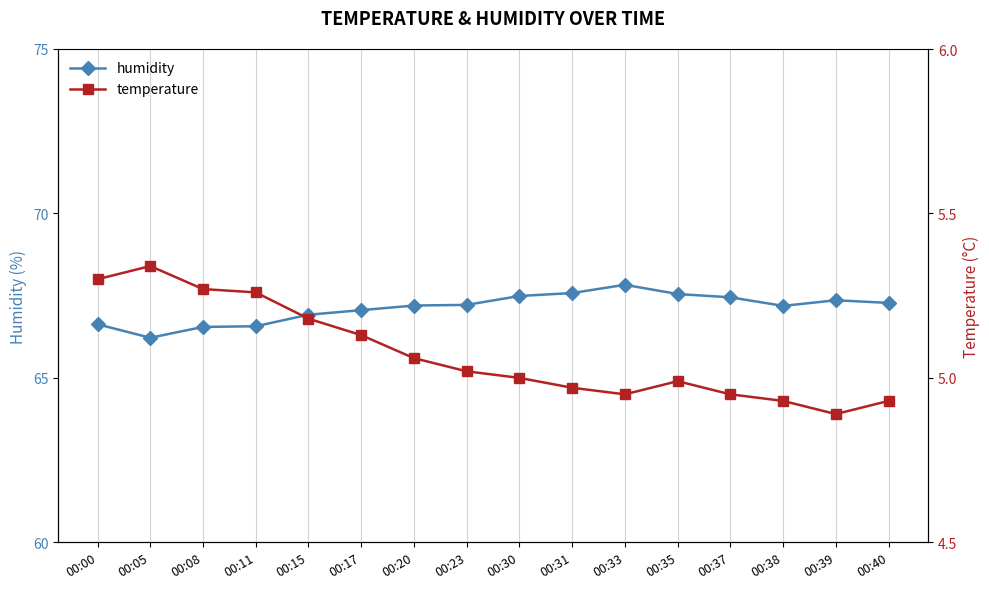

Reading left to right, transcribe all the data shown in this chart.

humidity: 00:00=66.6	00:05=66.2	00:08=66.5	00:11=66.6	00:15=66.9	00:17=67.1	00:20=67.2	00:23=67.2	00:30=67.5	00:31=67.6	00:33=67.8	00:35=67.5	00:37=67.5	00:38=67.2	00:39=67.4	00:40=67.3
temperature: 00:00=5.3	00:05=5.3	00:08=5.3	00:11=5.3	00:15=5.2	00:17=5.1	00:20=5.1	00:23=5.0	00:30=5.0	00:31=5.0	00:33=5.0	00:35=5.0	00:37=5.0	00:38=4.9	00:39=4.9	00:40=4.9